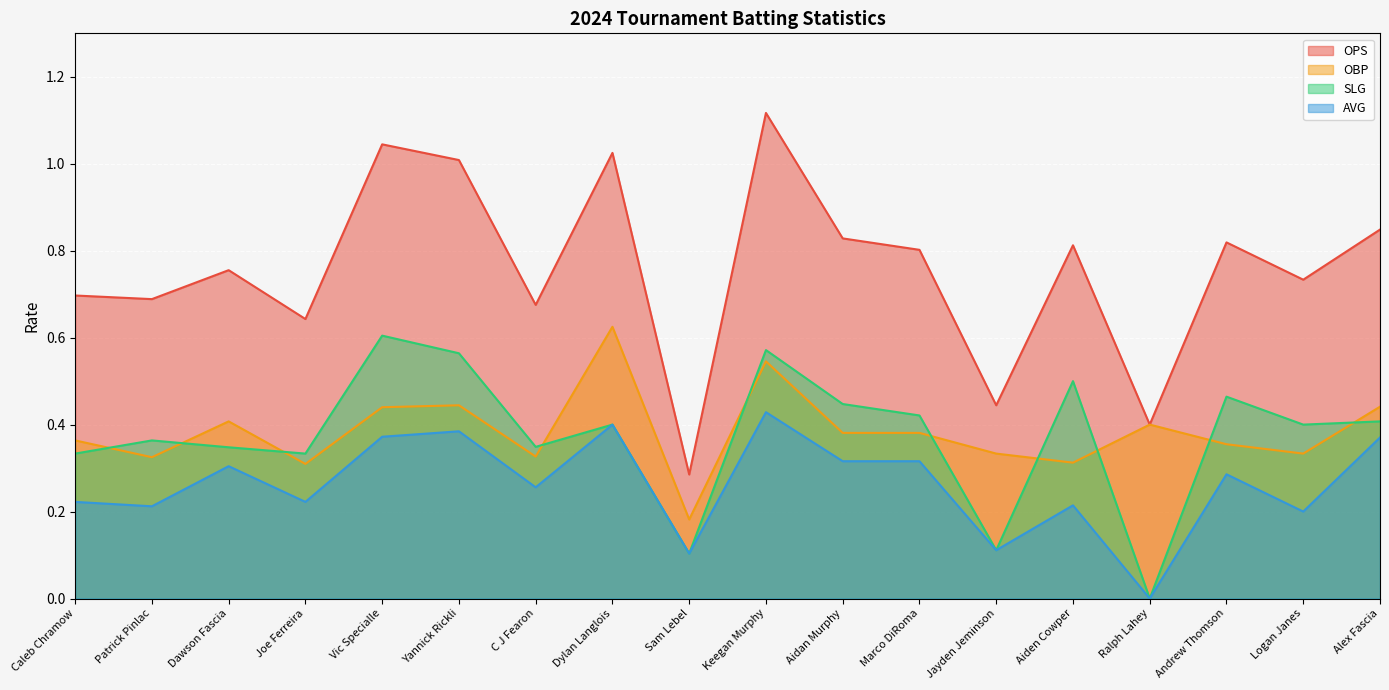

Which series has the largest total across all categories?

OPS